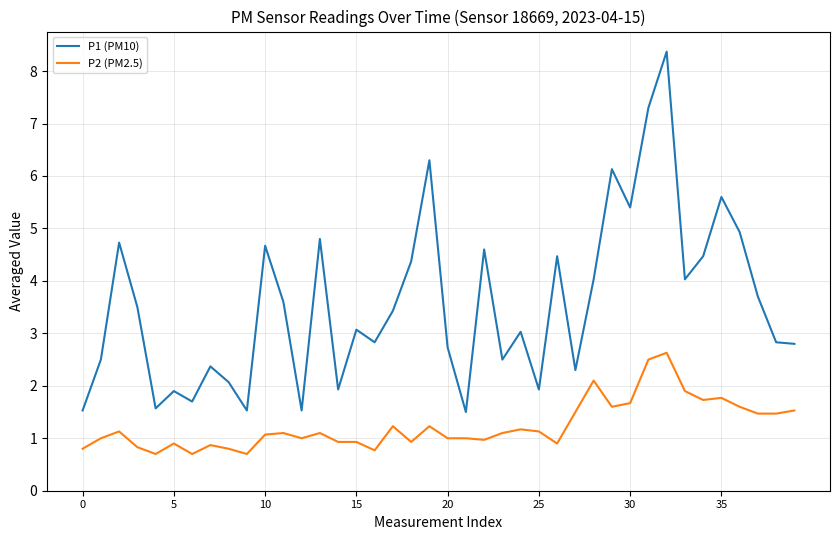

Reading right to left, what are all the values shown in this chart?

P1 (PM10): 2.8	2.8	3.7	4.9	5.6	4.5	4.0	8.4	7.3	5.4	6.1	4.0	2.3	4.5	1.9	3.0	2.5	4.6	1.5	2.7	6.3	4.4	3.4	2.8	3.1	1.9	4.8	1.5	3.6	4.7	1.5	2.1	2.4	1.7	1.9	1.6	3.5	4.7	2.5	1.5
P2 (PM2.5): 1.5	1.5	1.5	1.6	1.8	1.7	1.9	2.6	2.5	1.7	1.6	2.1	1.5	0.9	1.1	1.2	1.1	1.0	1.0	1.0	1.2	0.9	1.2	0.8	0.9	0.9	1.1	1.0	1.1	1.1	0.7	0.8	0.9	0.7	0.9	0.7	0.8	1.1	1.0	0.8